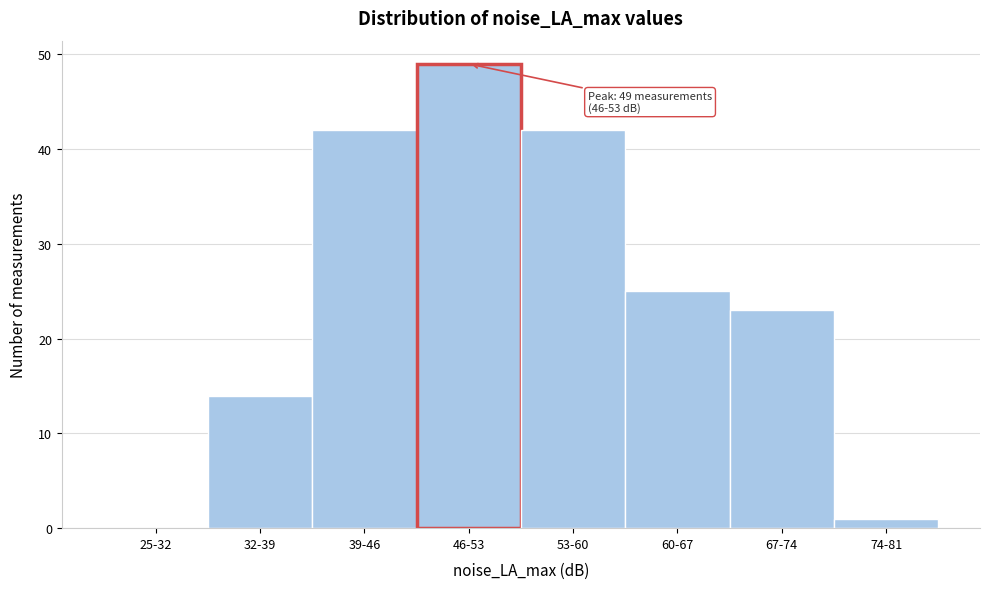

Reading left to right, what are all the values shown in this chart?

25-32=0	32-39=14	39-46=42	46-53=49	53-60=42	60-67=25	67-74=23	74-81=1